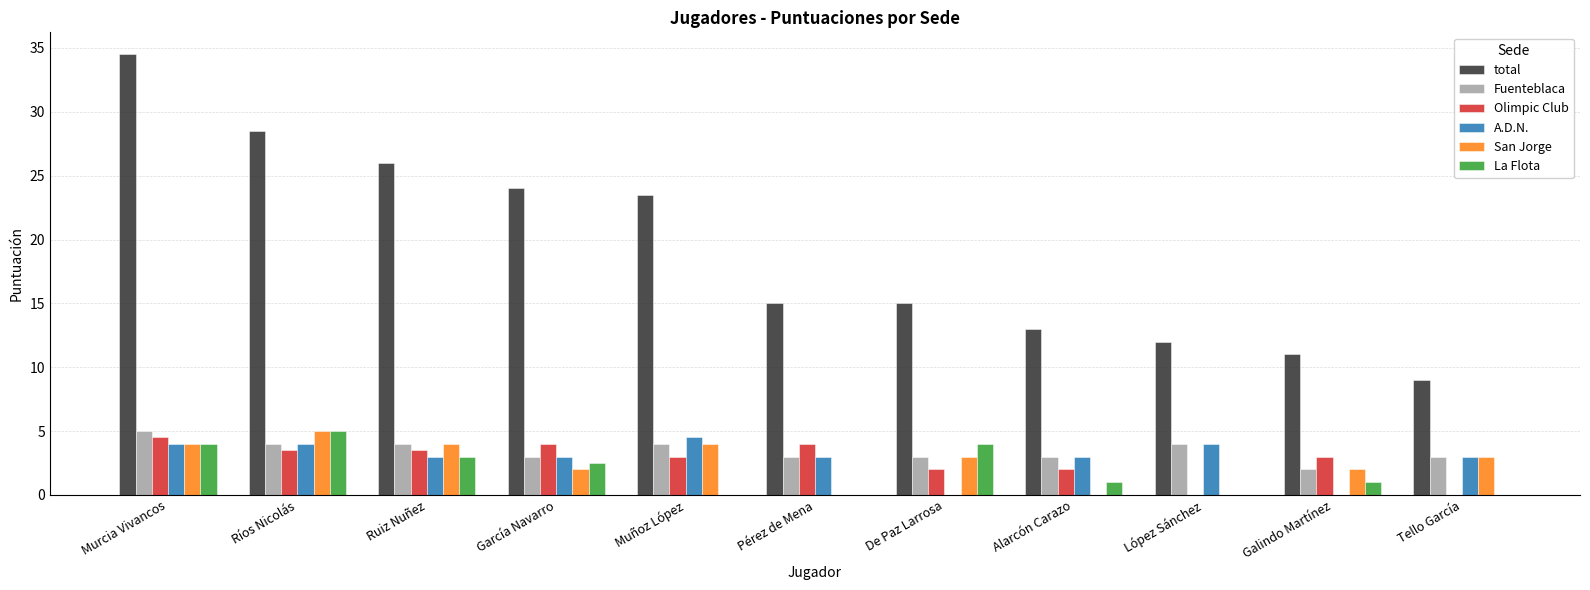

Reading right to left, what are all the values shown in this chart?

total: Tello García=9.0	Galindo Martínez=11.0	López Sánchez=12.0	Alarcón Carazo=13.0	De Paz Larrosa=15.0	Pérez de Mena=15.0	Muñoz López=23.5	García Navarro=24.0	Ruiz Nuñez=26.0	Ríos Nicolás=28.5	Murcia Vivancos=34.5
Fuenteblaca: Tello García=3.0	Galindo Martínez=2.0	López Sánchez=4.0	Alarcón Carazo=3.0	De Paz Larrosa=3.0	Pérez de Mena=3.0	Muñoz López=4.0	García Navarro=3.0	Ruiz Nuñez=4.0	Ríos Nicolás=4.0	Murcia Vivancos=5.0
Olimpic Club: Tello García=0.0	Galindo Martínez=3.0	López Sánchez=0.0	Alarcón Carazo=2.0	De Paz Larrosa=2.0	Pérez de Mena=4.0	Muñoz López=3.0	García Navarro=4.0	Ruiz Nuñez=3.5	Ríos Nicolás=3.5	Murcia Vivancos=4.5
A.D.N.: Tello García=3.0	Galindo Martínez=0.0	López Sánchez=4.0	Alarcón Carazo=3.0	De Paz Larrosa=0.0	Pérez de Mena=3.0	Muñoz López=4.5	García Navarro=3.0	Ruiz Nuñez=3.0	Ríos Nicolás=4.0	Murcia Vivancos=4.0
San Jorge: Tello García=3.0	Galindo Martínez=2.0	López Sánchez=0.0	Alarcón Carazo=0.0	De Paz Larrosa=3.0	Pérez de Mena=0.0	Muñoz López=4.0	García Navarro=2.0	Ruiz Nuñez=4.0	Ríos Nicolás=5.0	Murcia Vivancos=4.0
La Flota: Tello García=0.0	Galindo Martínez=1.0	López Sánchez=0.0	Alarcón Carazo=1.0	De Paz Larrosa=4.0	Pérez de Mena=0.0	Muñoz López=0.0	García Navarro=2.5	Ruiz Nuñez=3.0	Ríos Nicolás=5.0	Murcia Vivancos=4.0